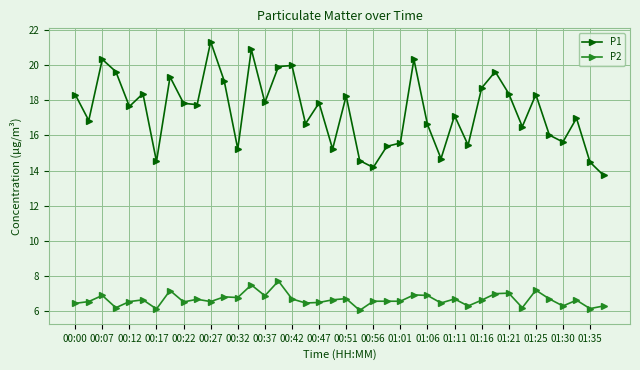

Rank the series by their maximum value, from highest to lowest.

P1, P2